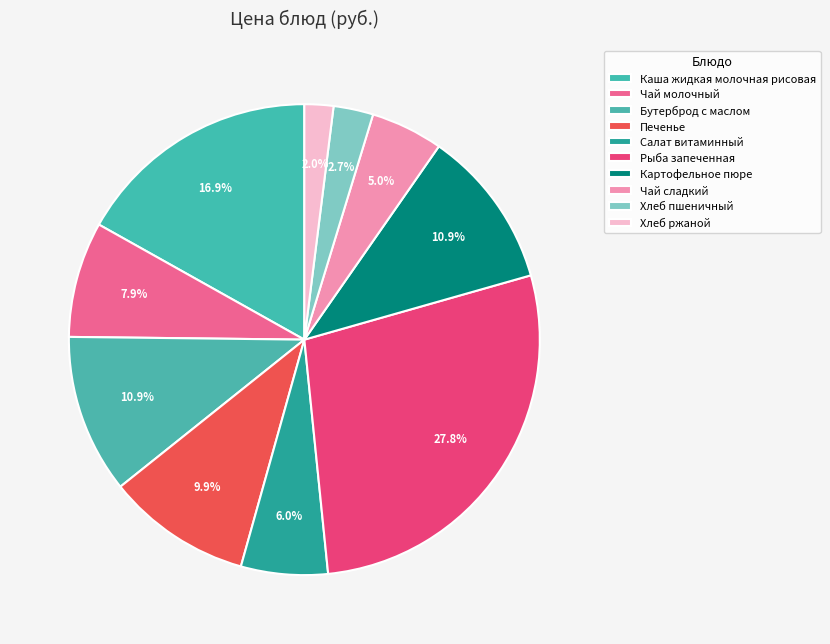

How many slices are in this pie chart?

10